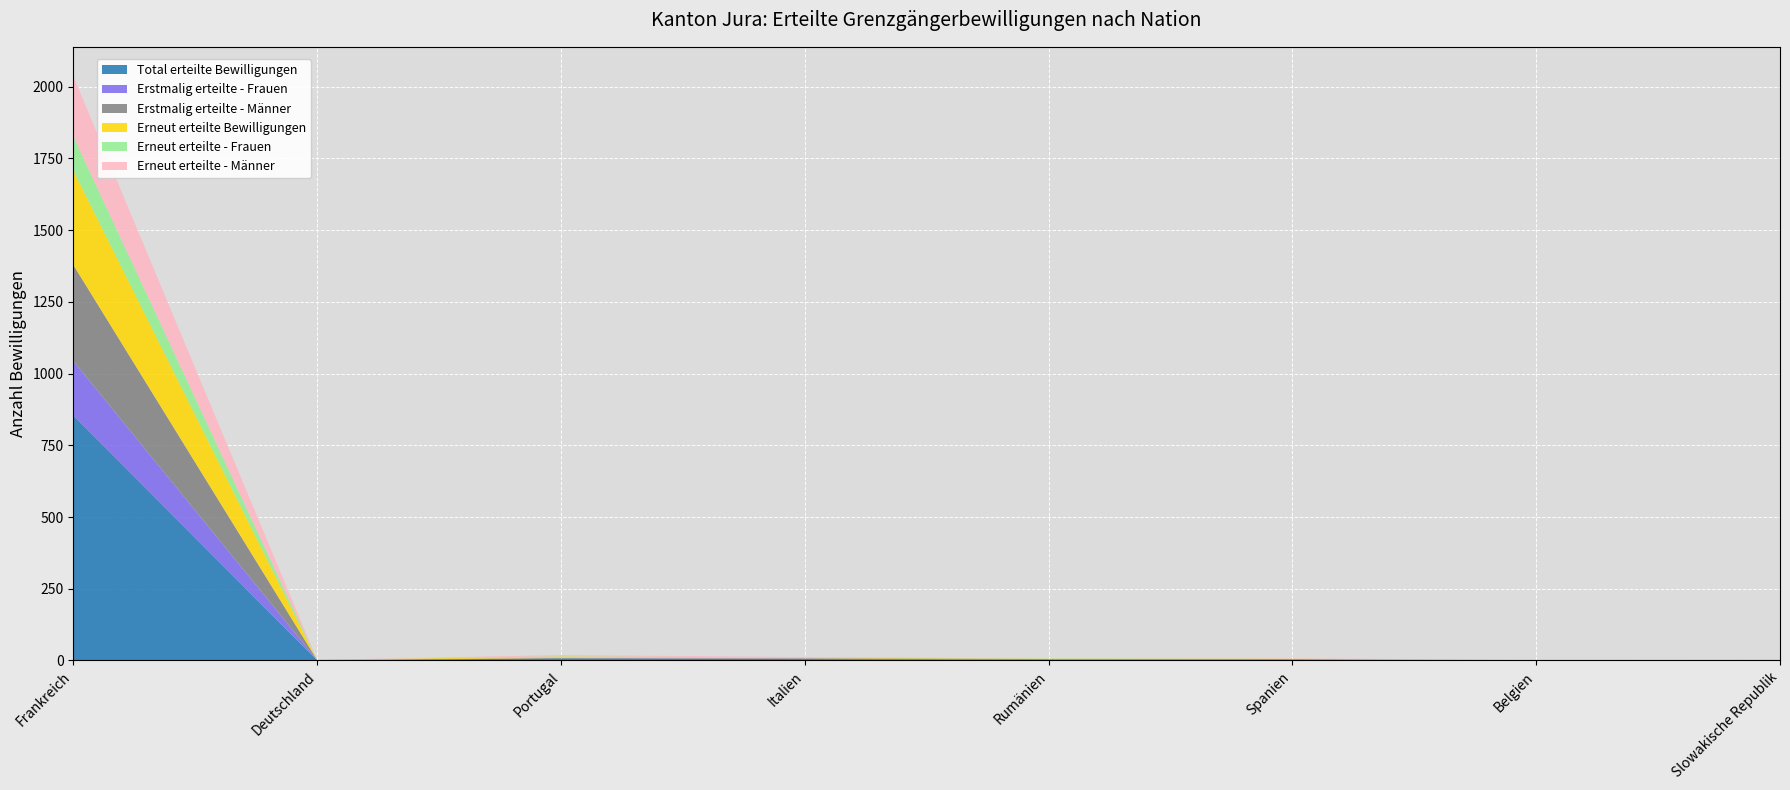

Reading right to left, transcribe all the data shown in this chart.

Total erteilte Bewilligungen: 1	1	3	3	5	7	1	854
Erstmalig erteilte - Frauen: 0	0	0	0	2	0	1	190
Erstmalig erteilte - Männer: 0	0	2	2	1	2	0	335
Erneut erteilte Bewilligungen: 1	1	1	1	2	5	0	329
Erneut erteilte - Frauen: 1	0	0	1	0	1	0	119
Erneut erteilte - Männer: 0	1	1	0	2	4	0	210